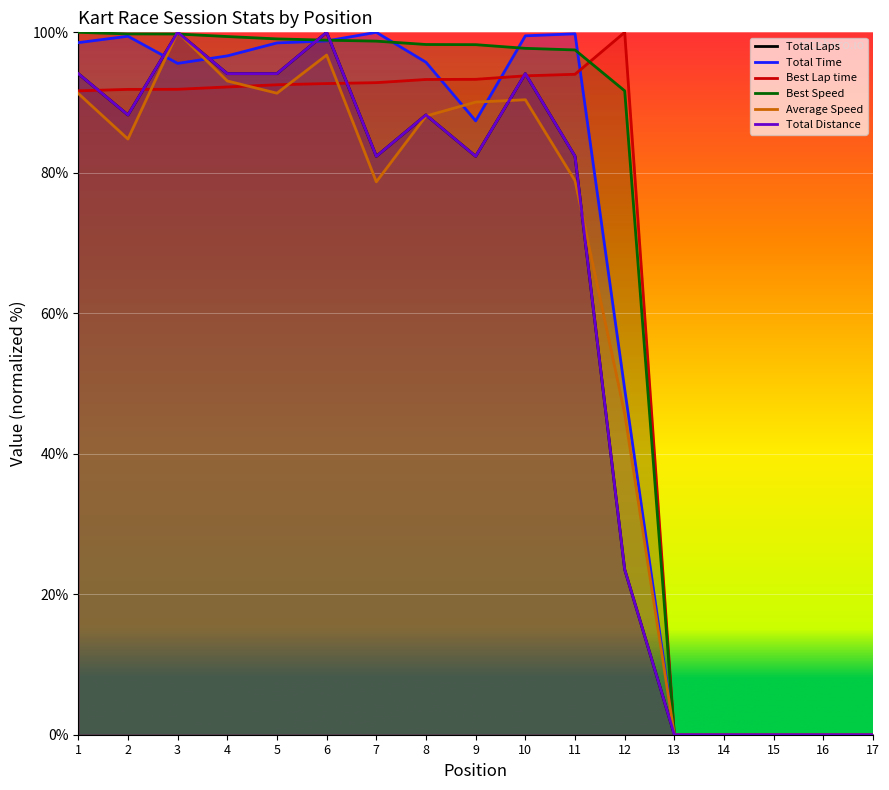

Rank the categories by Total Time value from highest to lowest.

7, 11, 10, 2, 6, 1, 5, 4, 8, 3, 9, 12, 13, 14, 15, 16, 17